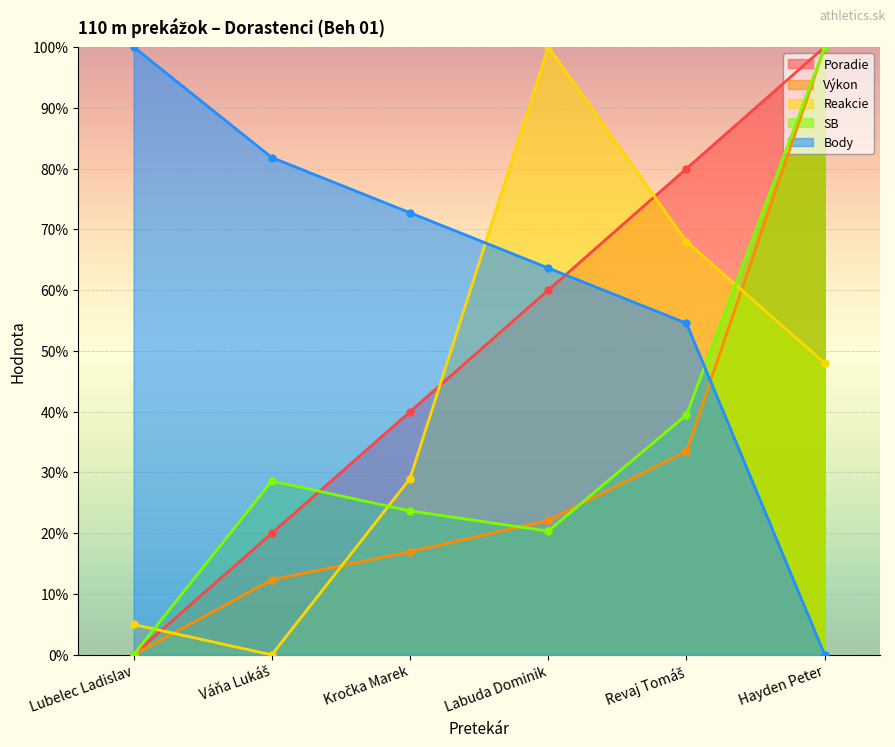

Reading left to right, what are all the values shown in this chart?

Poradie: 0.0	20.0	40.0	60.0	80.0	100.0
Výkon: 0.0	12.3	17.0	22.1	33.5	100.0
Reakcie: 5.0	0.0	29.0	100.0	68.0	48.0
SB: 0.0	28.6	23.7	20.4	39.5	100.0
Body: 100.0	81.8	72.7	63.6	54.5	0.0